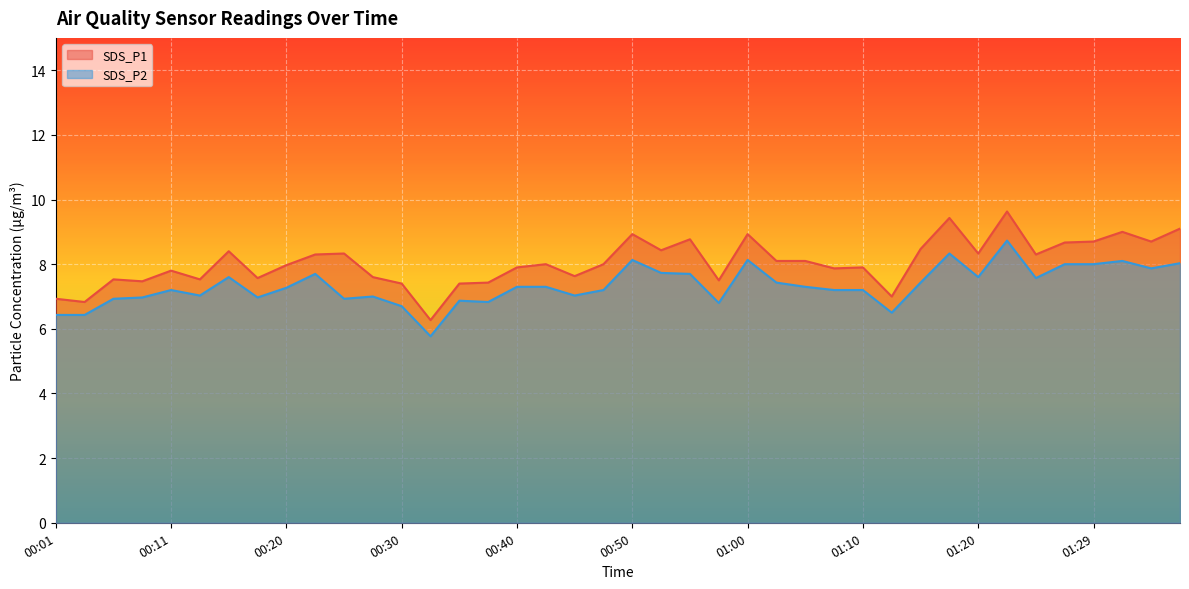

What is the difference between the second highest and minimum values in the SDS_P1 series?

3.2